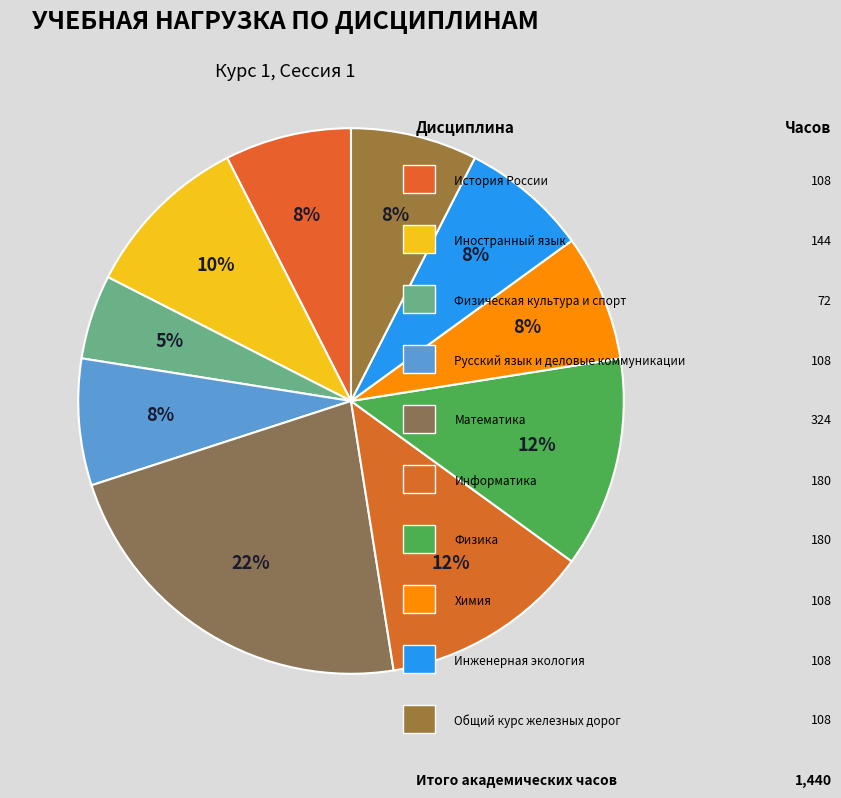

How many segments does this pie chart have?

10